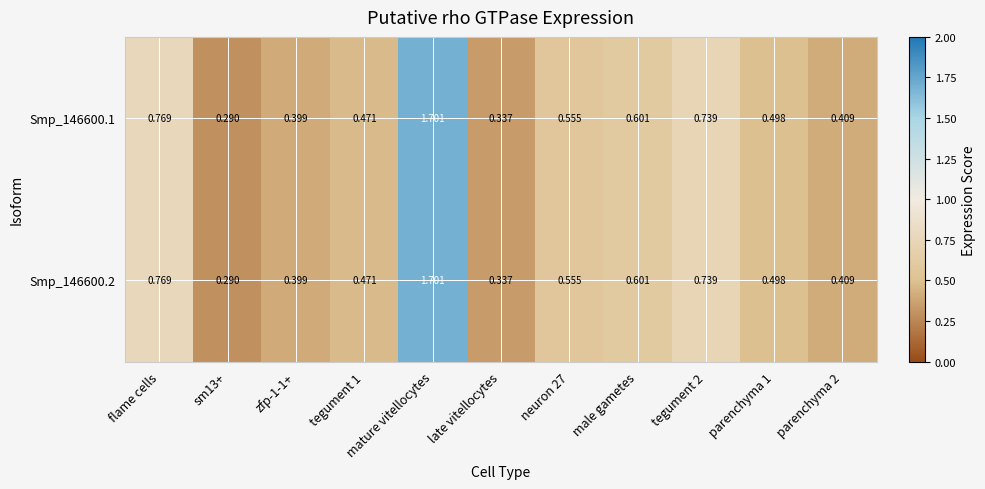

At which label does Smp_146600.2 reach its peak?

mature vitellocytes